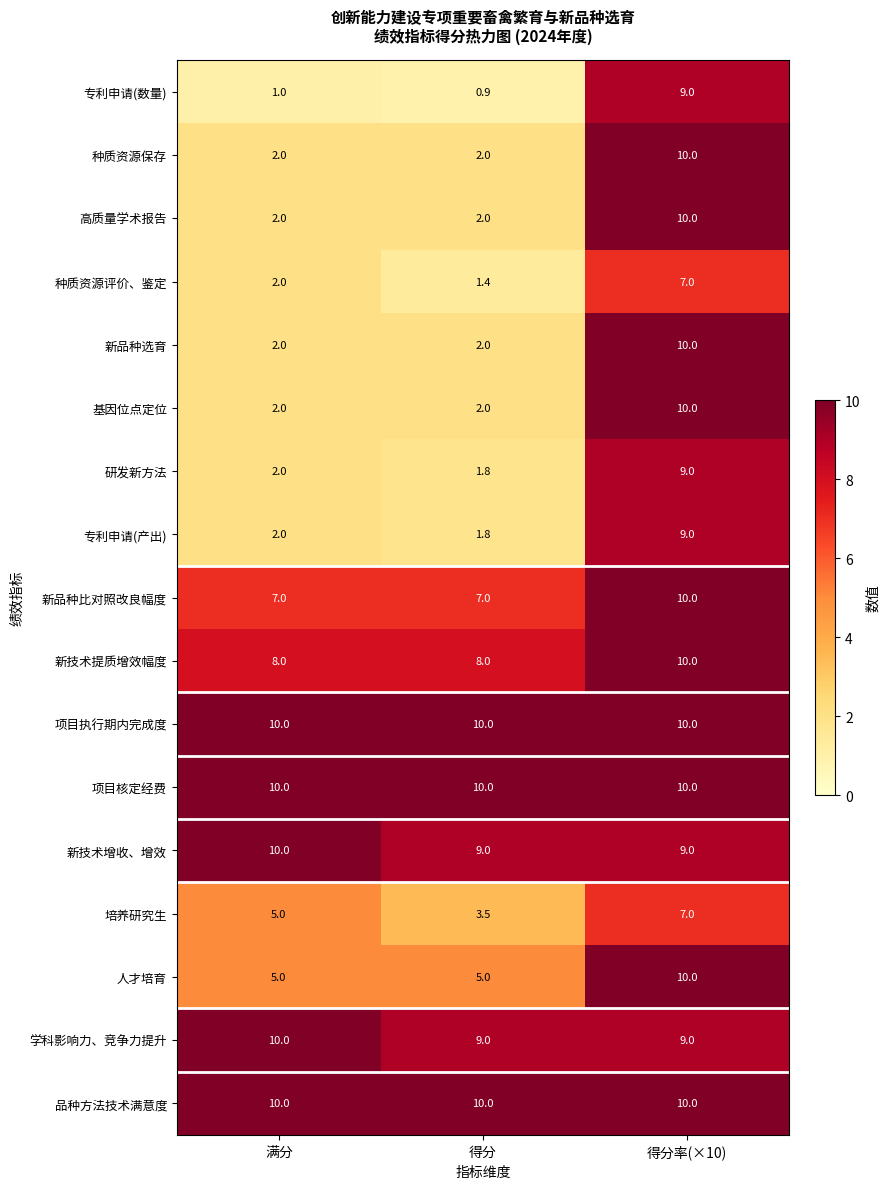

At which label does 基因位点定位 reach its peak?

得分率(×10)